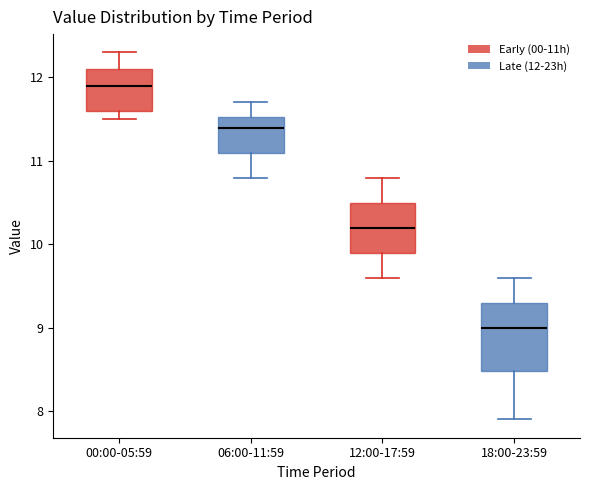

Which box has the highest median line?

00:00-05:59